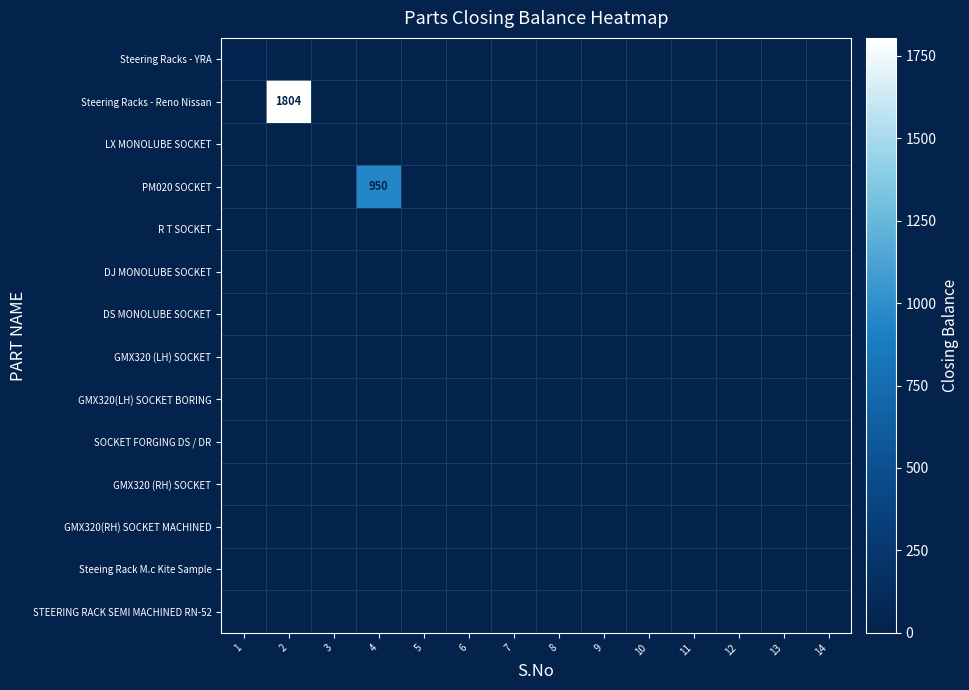

The value of LX MONOLUBE SOCKET at 9 is 0. True or false?

True